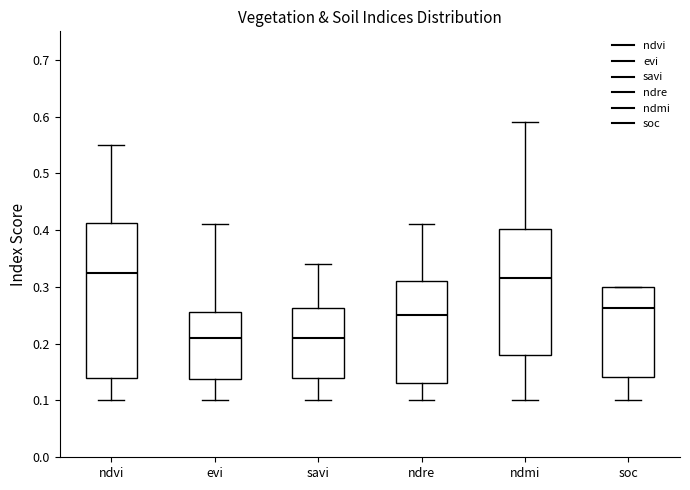

Reading left to right, read every box against the y-axis: the position of its median line, the range the box covers, and the ends of its whiskers. The values are not printed on the chart, so give them approximately, as read against the axis.

ndvi: median 0.33, box 0.14 to 0.41, whiskers 0.10 to 0.55
evi: median 0.21, box 0.14 to 0.26, whiskers 0.10 to 0.41
savi: median 0.21, box 0.14 to 0.26, whiskers 0.10 to 0.34
ndre: median 0.25, box 0.13 to 0.31, whiskers 0.10 to 0.41
ndmi: median 0.32, box 0.18 to 0.40, whiskers 0.10 to 0.59
soc: median 0.26, box 0.14 to 0.30, whiskers 0.10 to 0.30